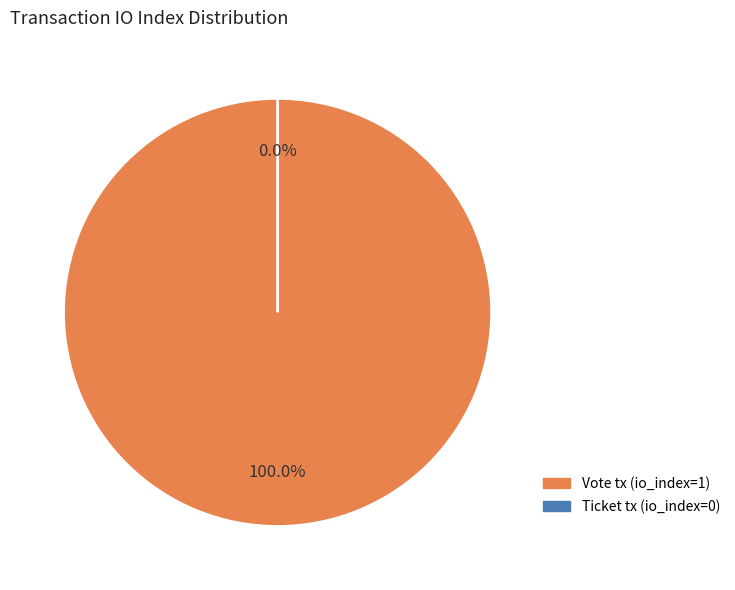

How many segments does this pie chart have?

2